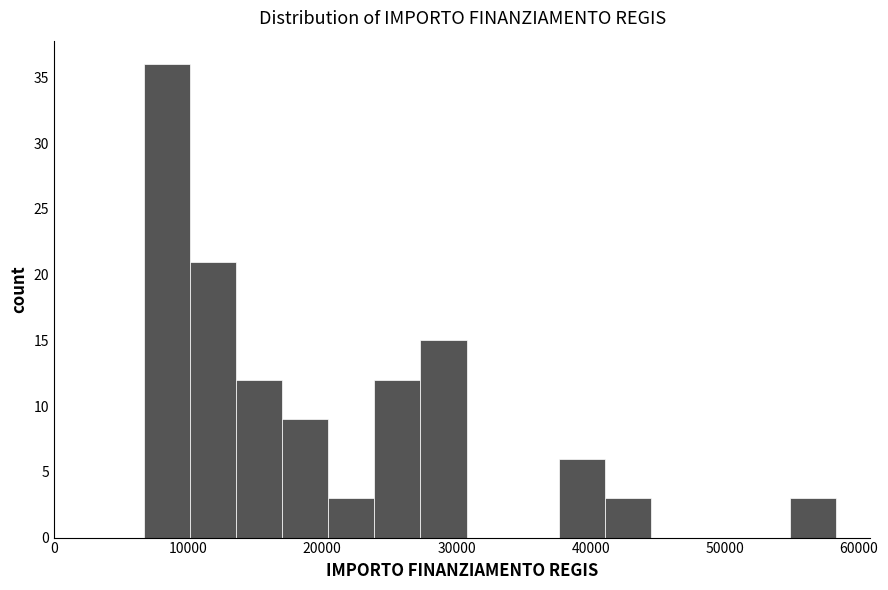

Around what value on the x-axis is the tallest bar? Give the approximate position of its centre, as read against the axis.

8000